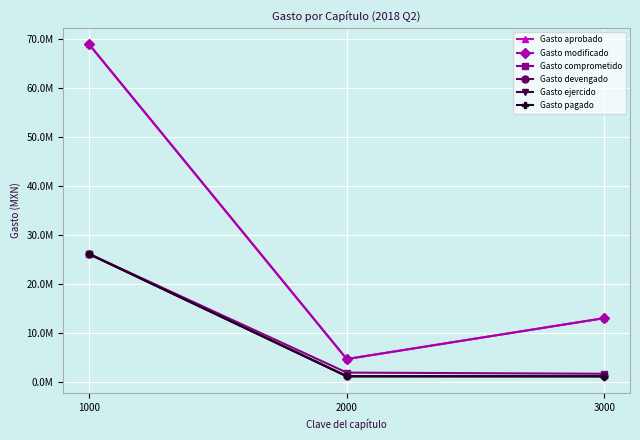

Is this an area chart (filled region under the line)?

No